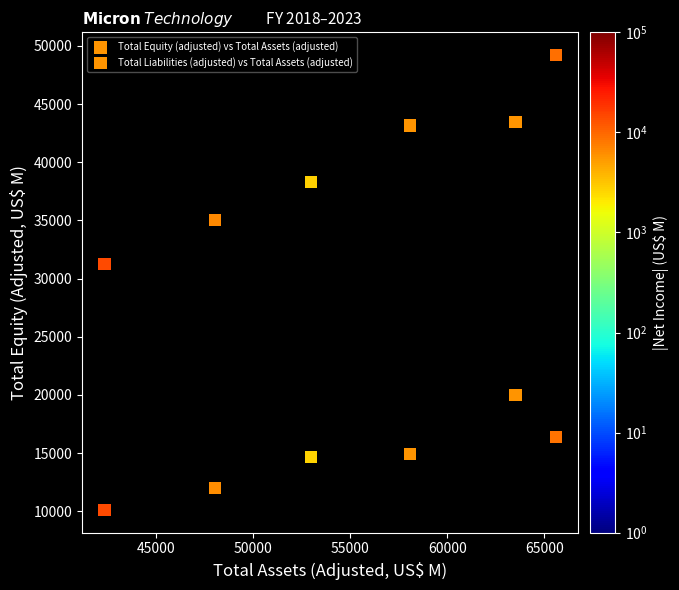

Count the number of points in this scatter plot.

12